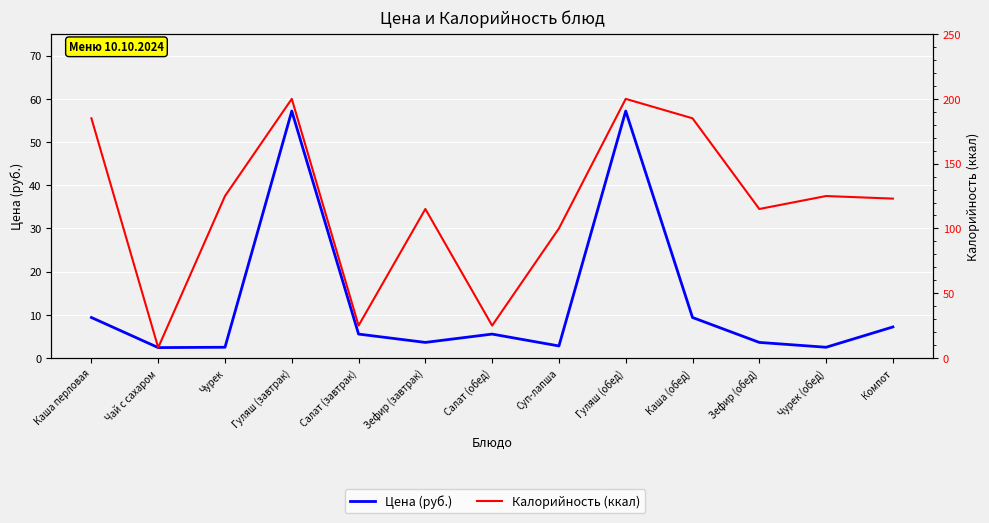

True or false: Цена (руб.) and Калорийность (ккал) cross at least once.

False